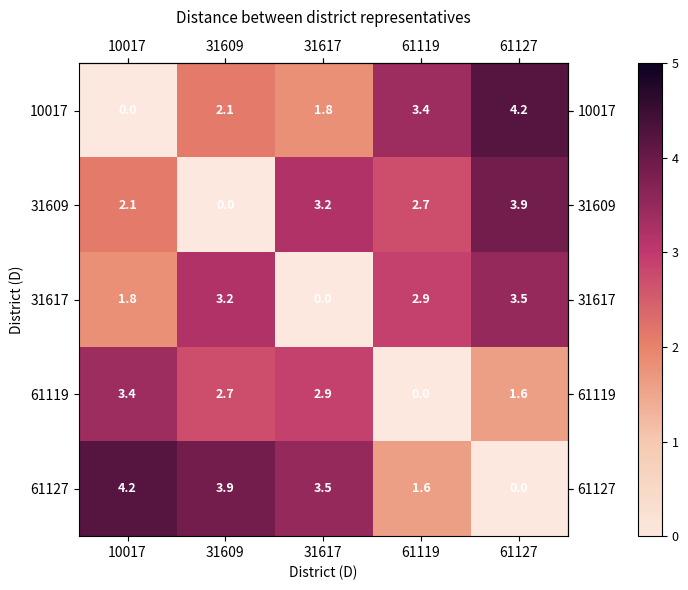

What is the sum of the 10017 values at 31609 and 61119?

5.5